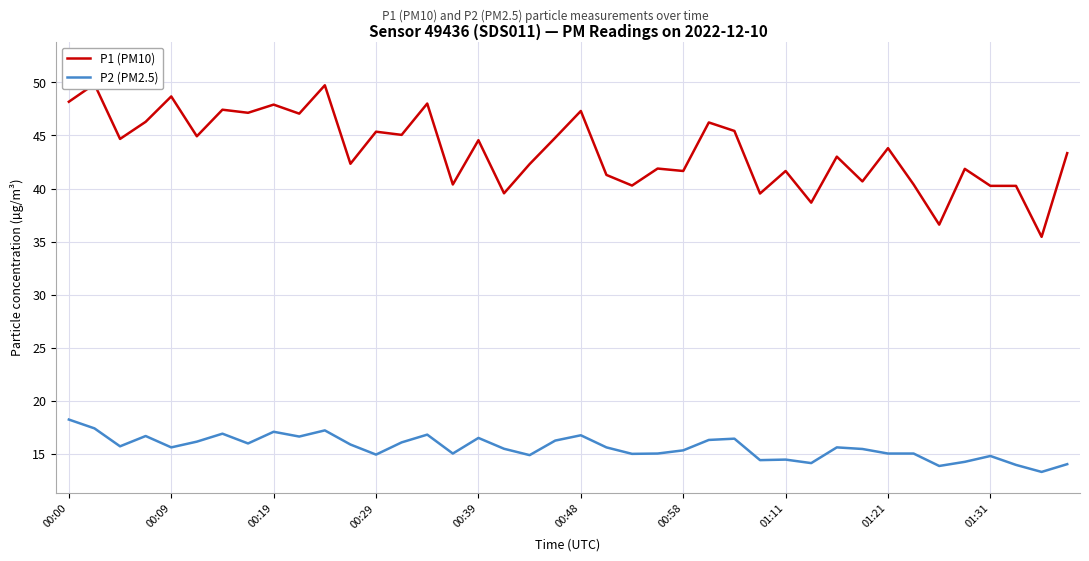

What is the maximum value for P2 (PM2.5)?

18.2